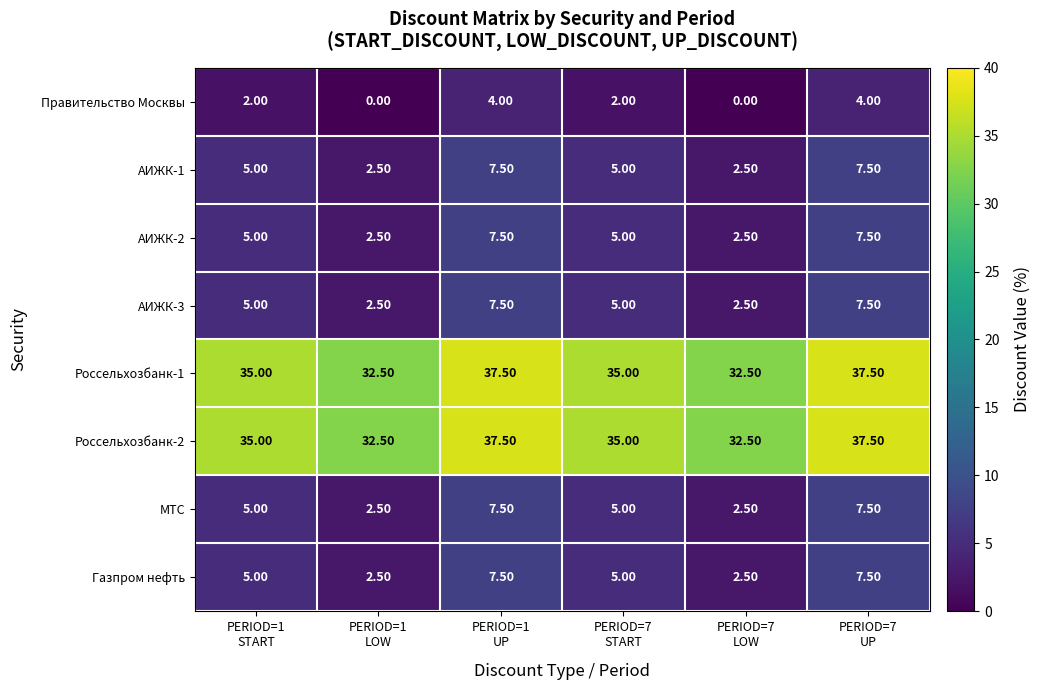

What is the average value of the АИЖК-3 series?

5.0